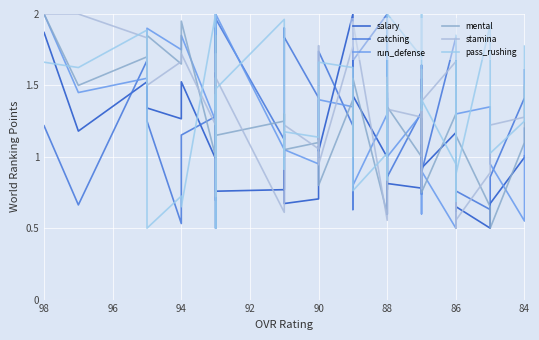

What is the minimum value for mental?

0.5